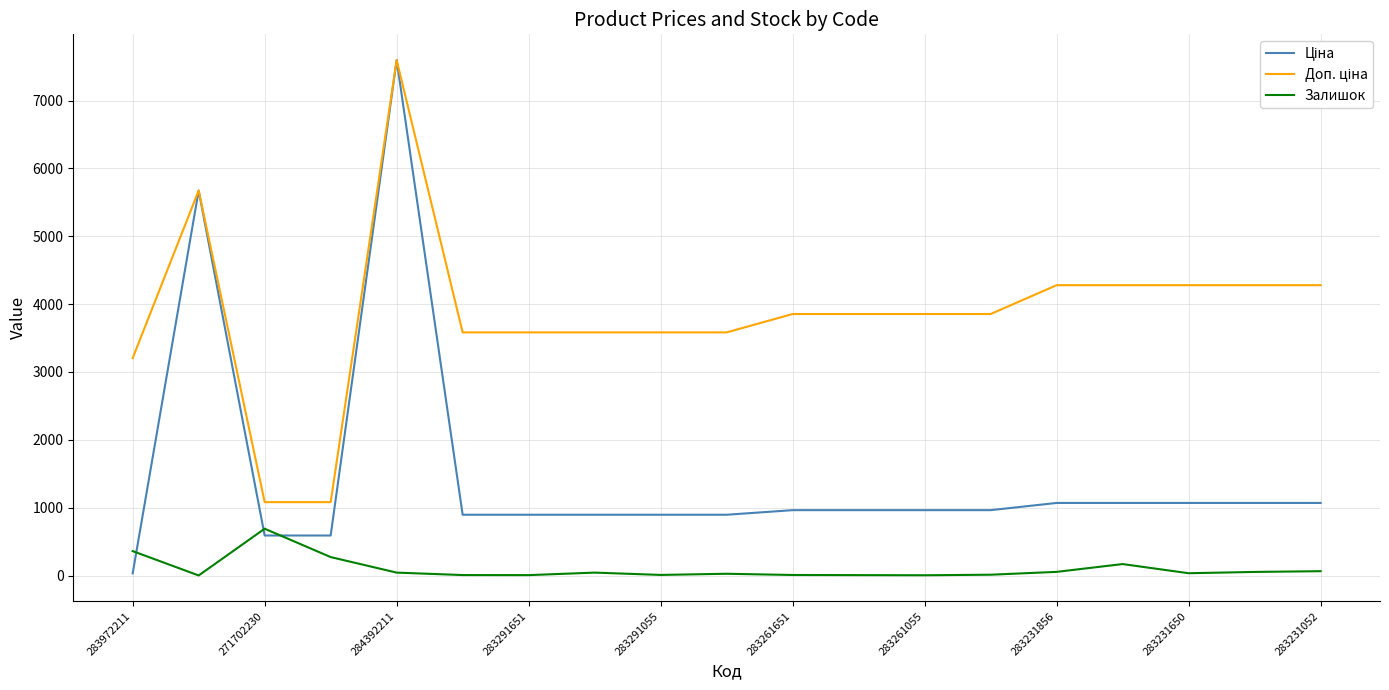

What is the greatest value displayed?

7596.5